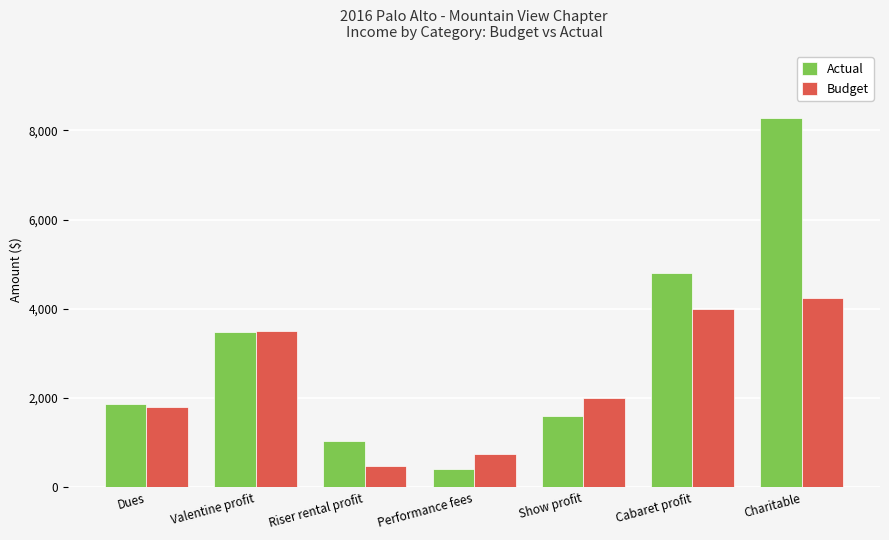

What position from the right is Show profit?

3